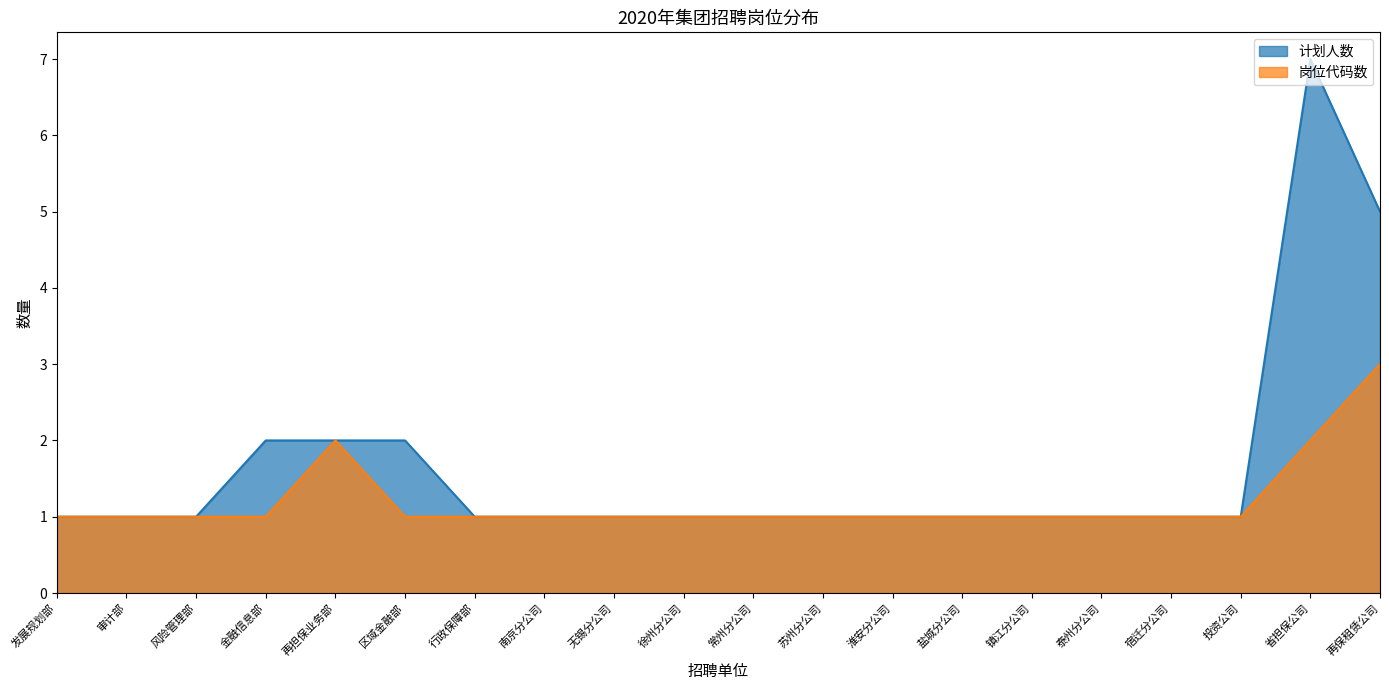

The 岗位代码数 series shows 2 at 盐城分公司. True or false?

False